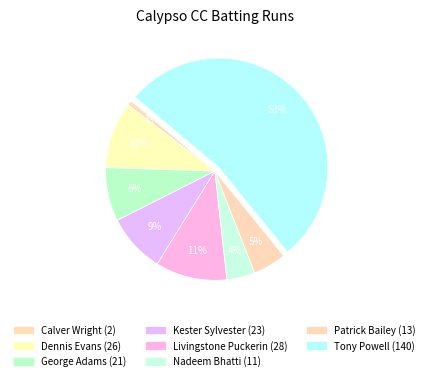

How many segments does this pie chart have?

8